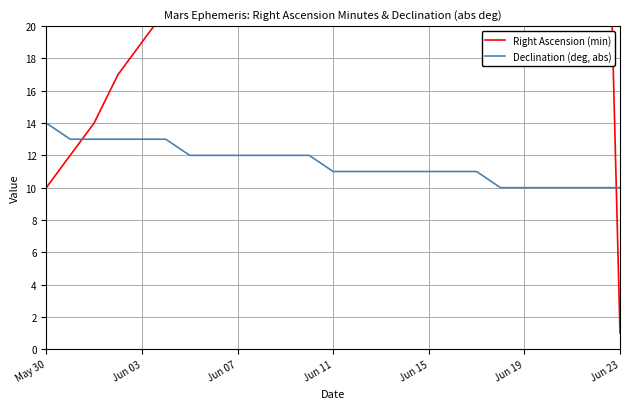

What are all the series names shown in the legend?

Right Ascension (min), Declination (deg, abs)